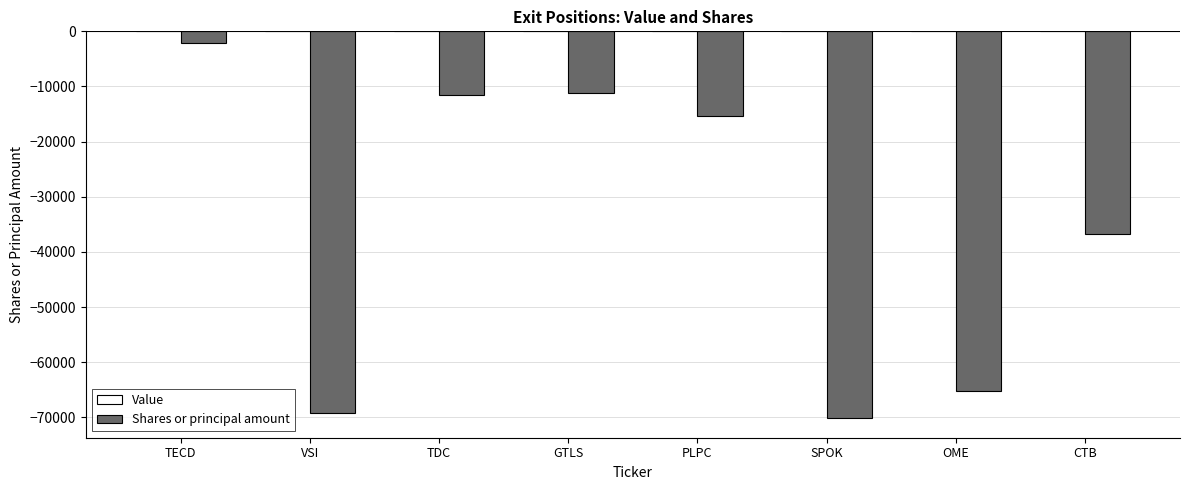

What is the minimum value shown in the chart?

-70162